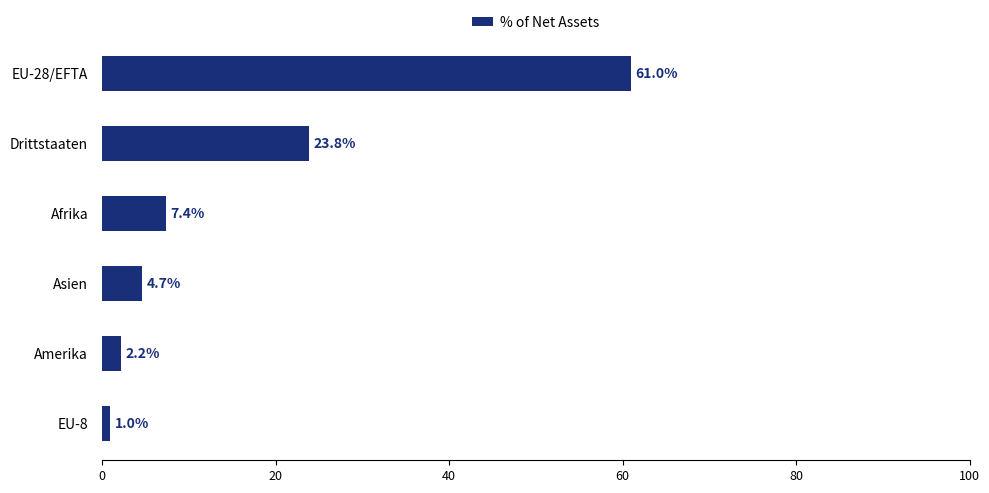

What is the difference between the maximum and second lowest values?

58.8